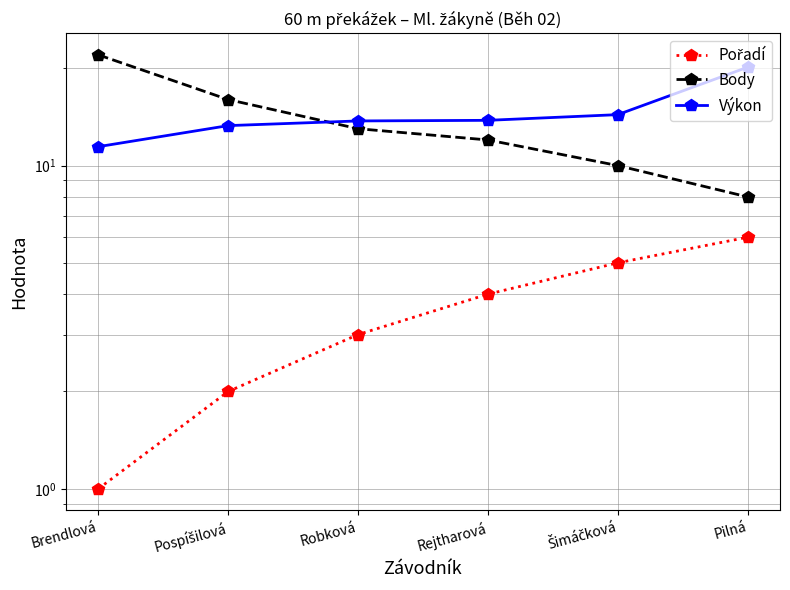

True or false: Výkon has a value of 14.4 at Šimáčková.

True